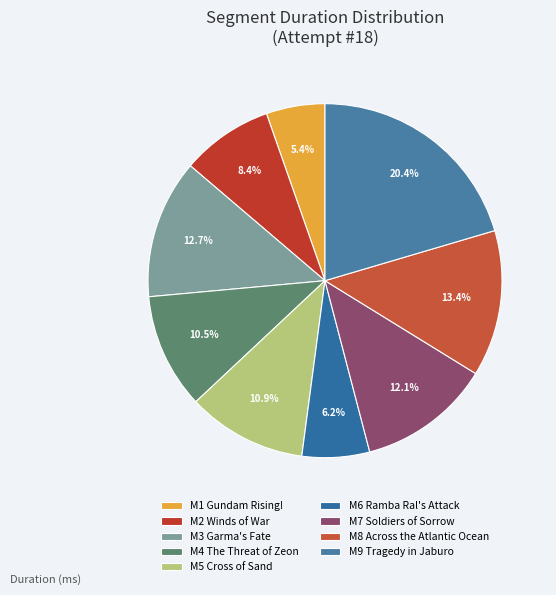

Count the number of slices in the pie.

9